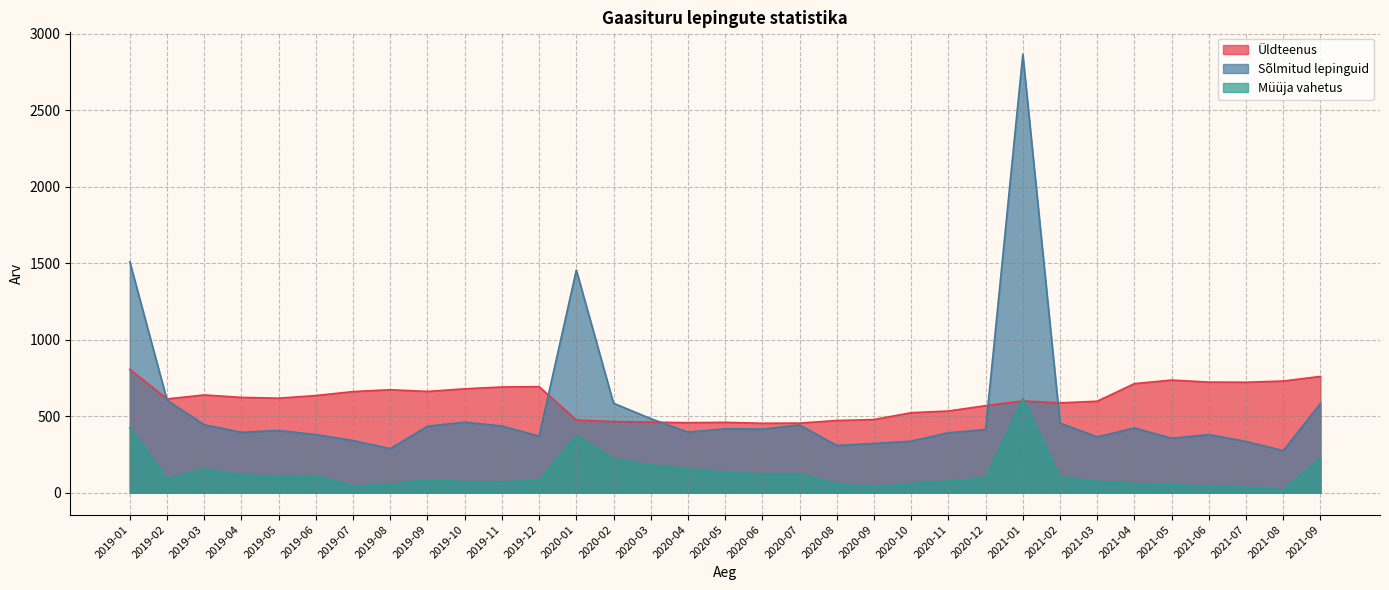

How many data points in Müüja vahetus are less than 90?

16